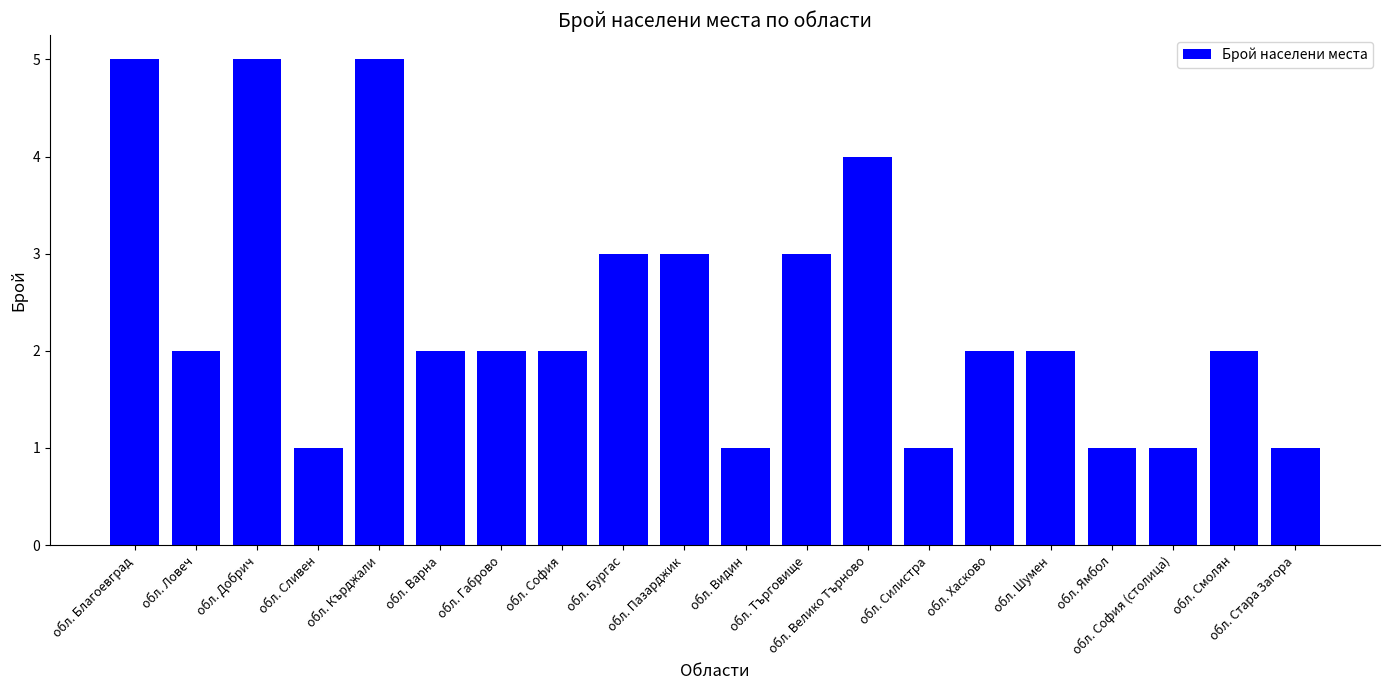

What is the greatest value displayed?

5